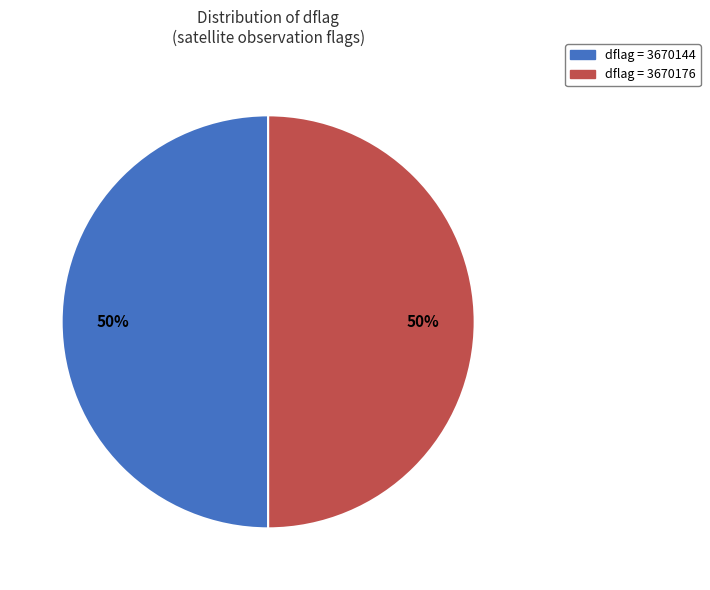

To the nearest percent, what is the average slice percentage?

50%